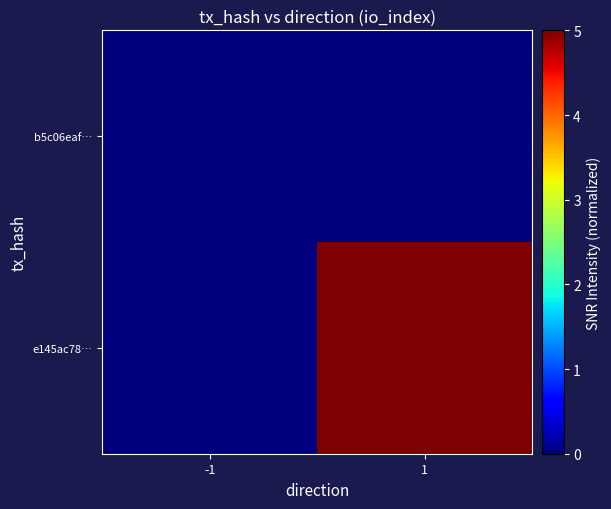

At which category is the sum across all series the highest?

1